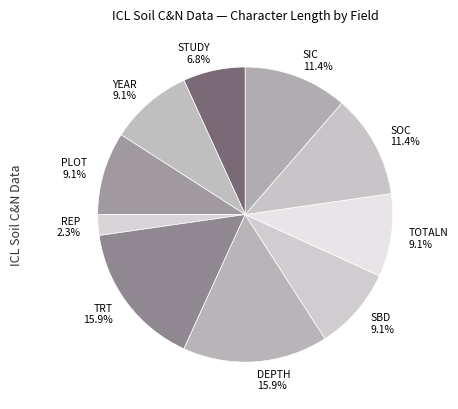

Does PLOT represent more than half of the total?

No